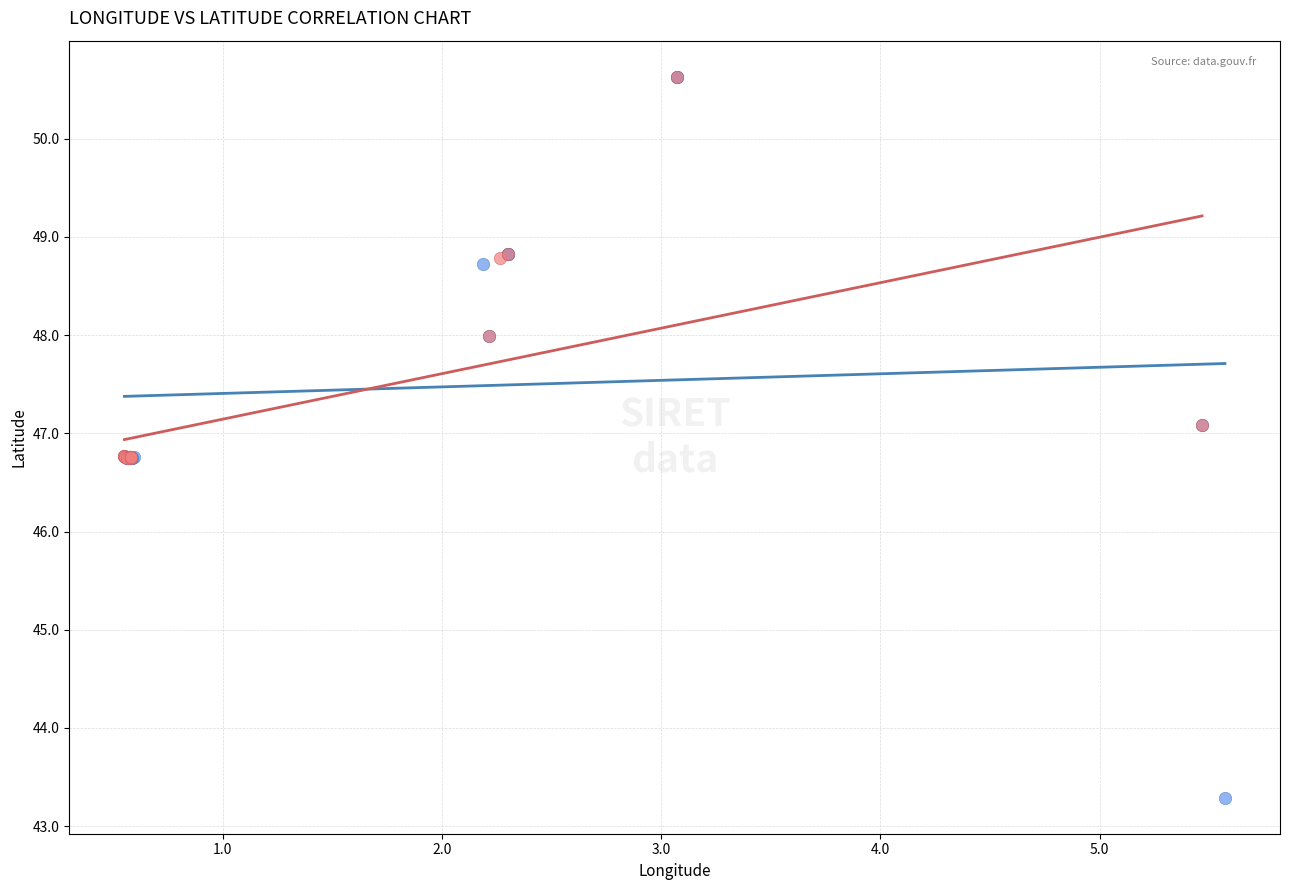

Which series contains the lowest Y value?

NIC Group 1 (00011–00045)